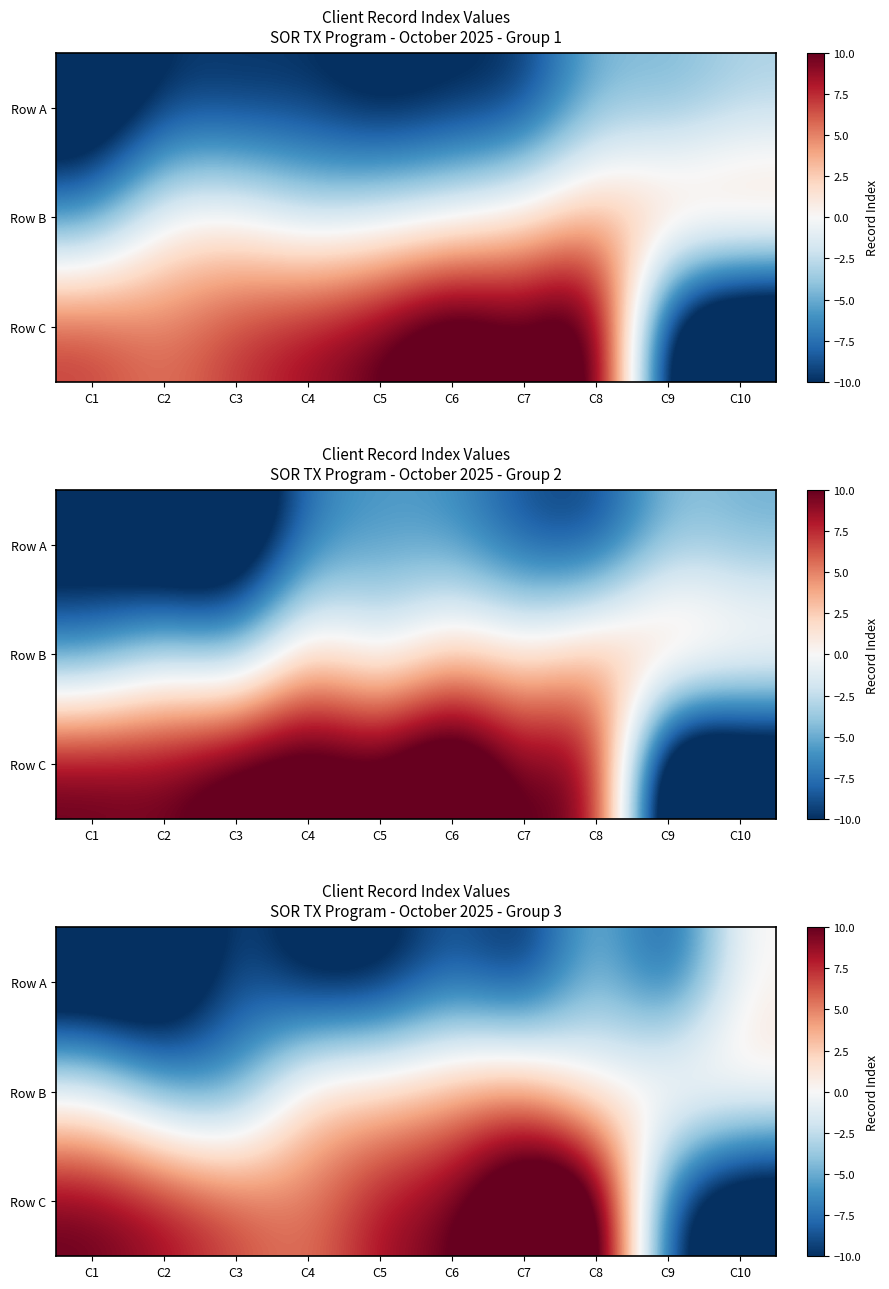

How many negative values does the Row A series have?

9